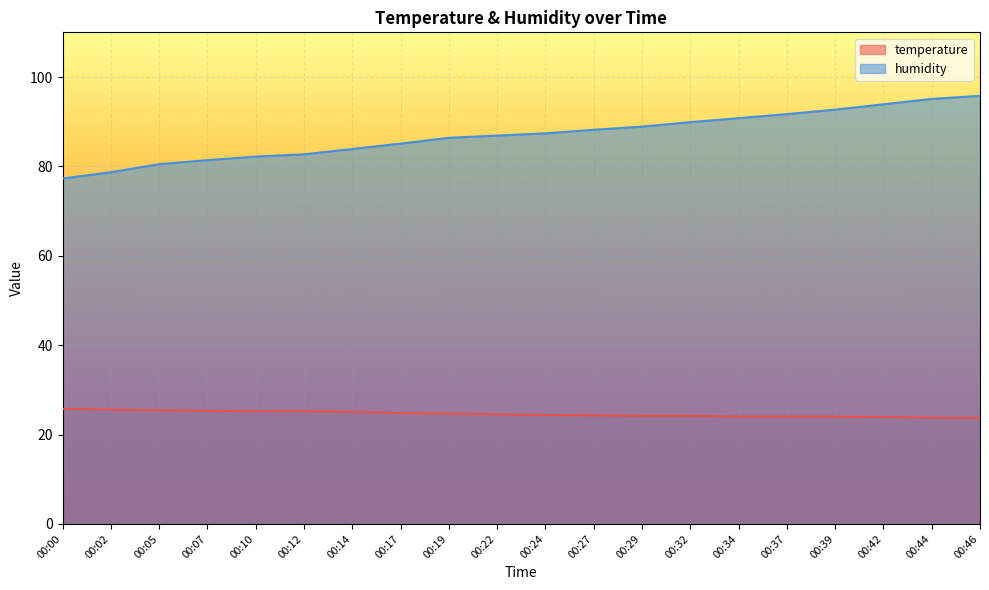

What are all the series names shown in the legend?

temperature, humidity